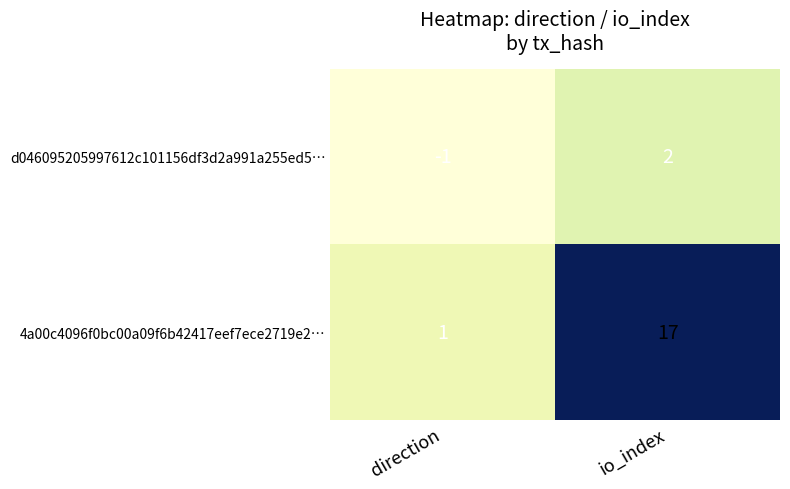

Which label corresponds to the largest value in the chart?

io_index